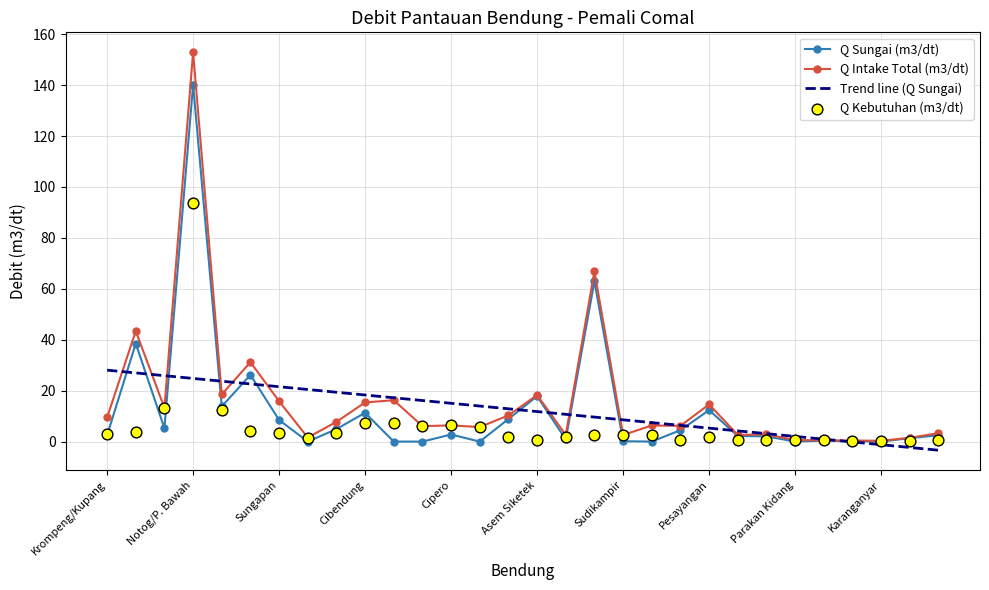

Is the value of Q Sungai (m3/dt) at Padurekso greater than the value of Q Kebutuhan (m3/dt) at Pesantren Kletak?

Yes